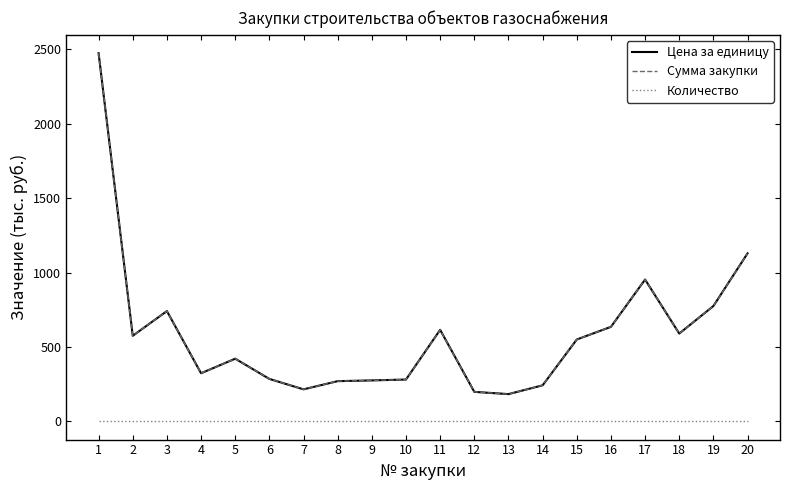

At 16, list the series in order from largest to smallest.

Цена за единицу, Сумма закупки, Количество